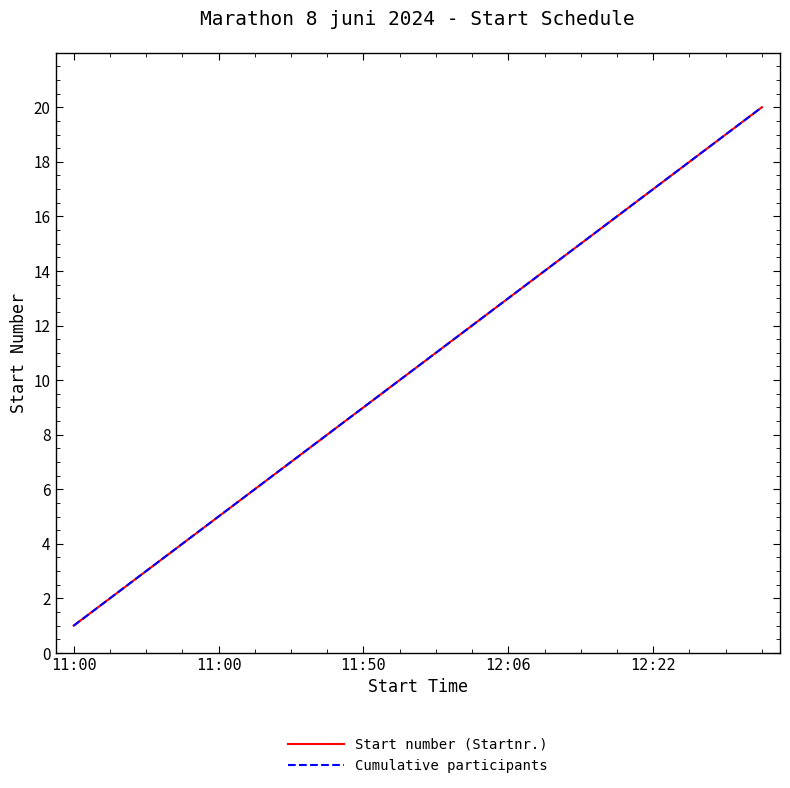

True or false: Start number (Startnr.) has more than 2 points higher than both neighbors.

False